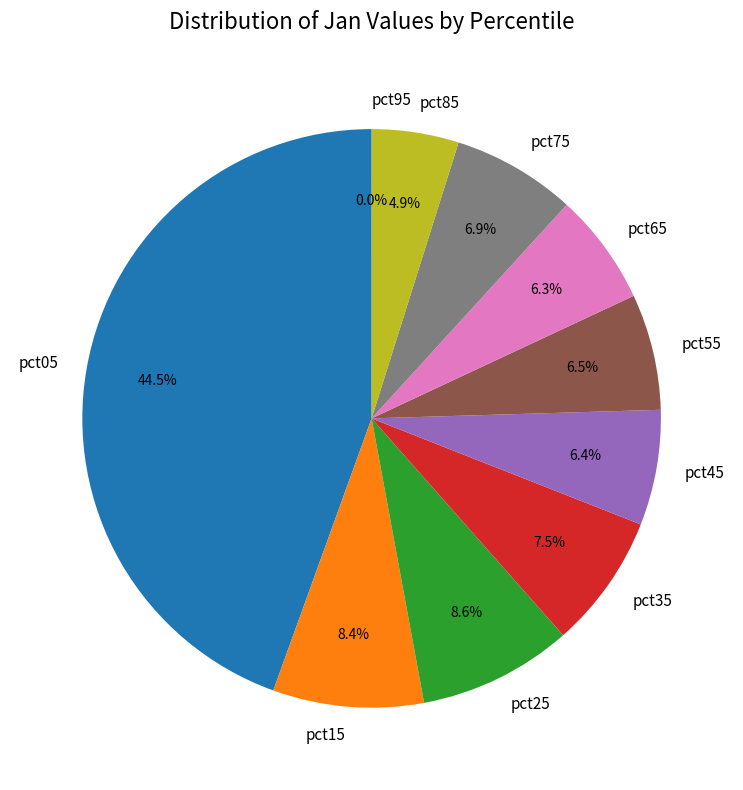

What is the largest slice in the pie chart?

pct05